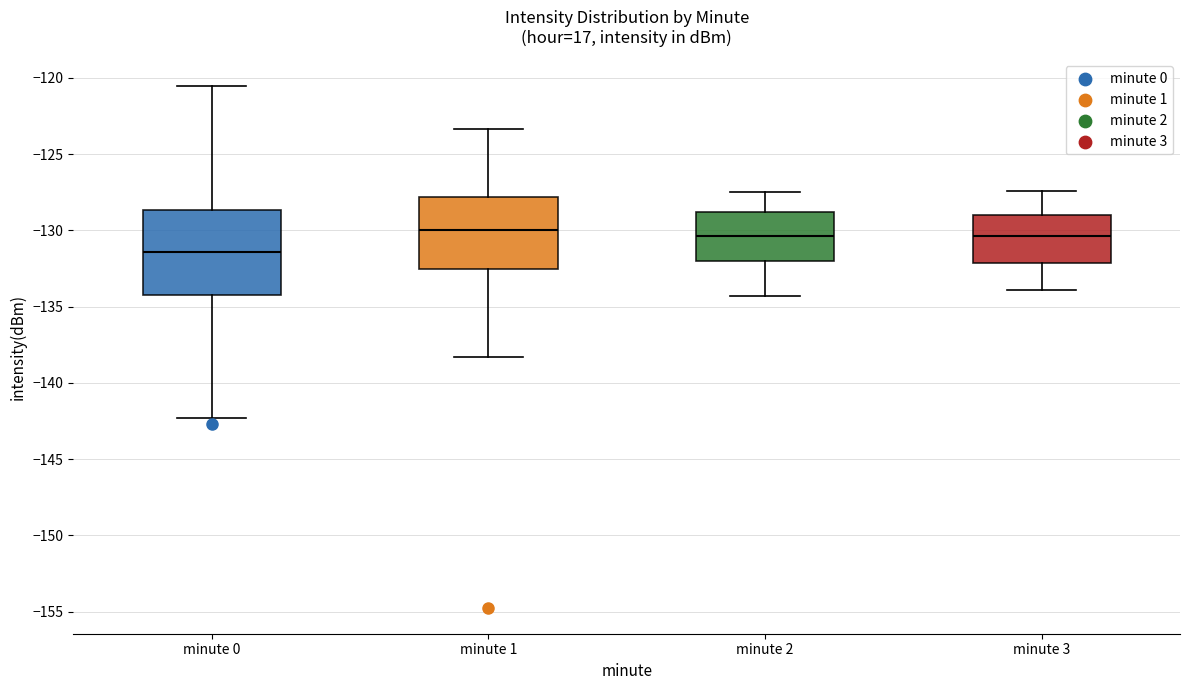

Which box's median line is the lowest?

minute 0